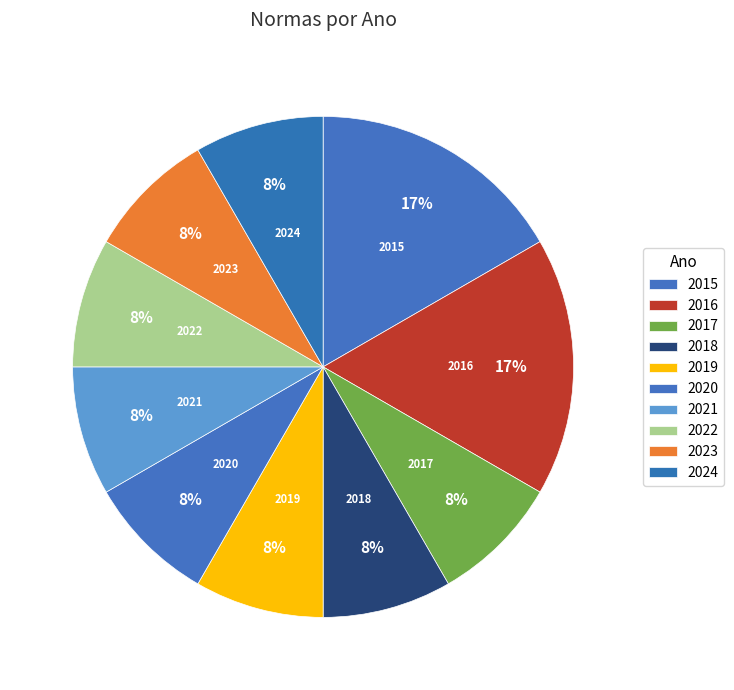

Approximately how many times larger is the value at 2015 compared to 2024?

2.0